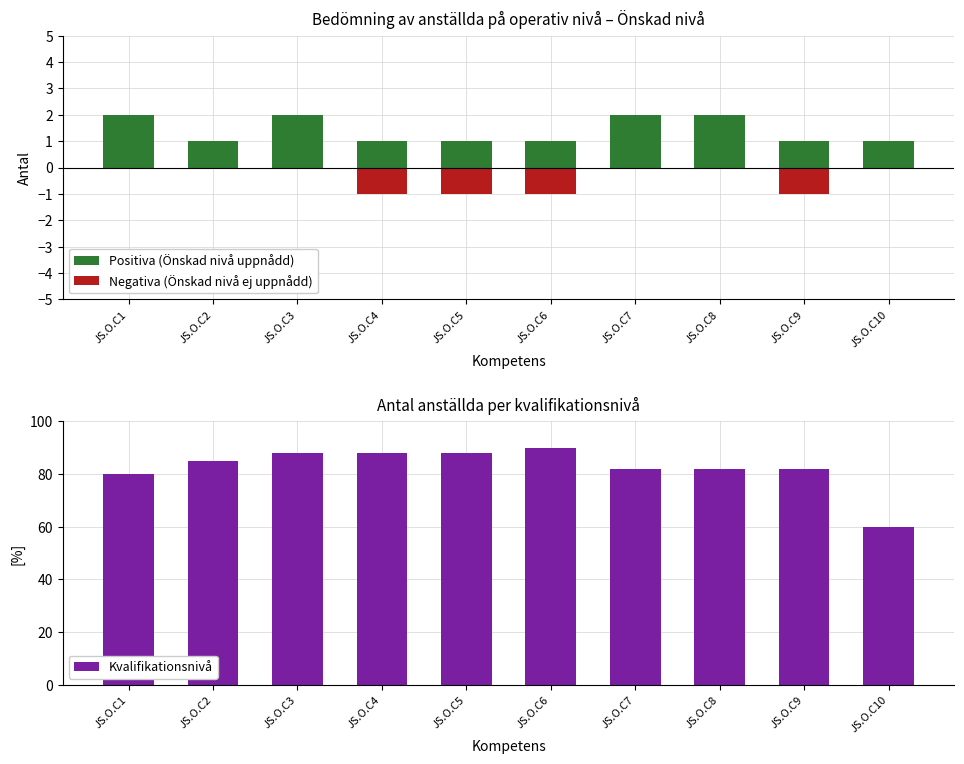

Is the value of Kvalifikationsnivå at JS.O.C1 greater than the value of Negativa (Önskad nivå ej uppnådd) at JS.O.C9?

Yes